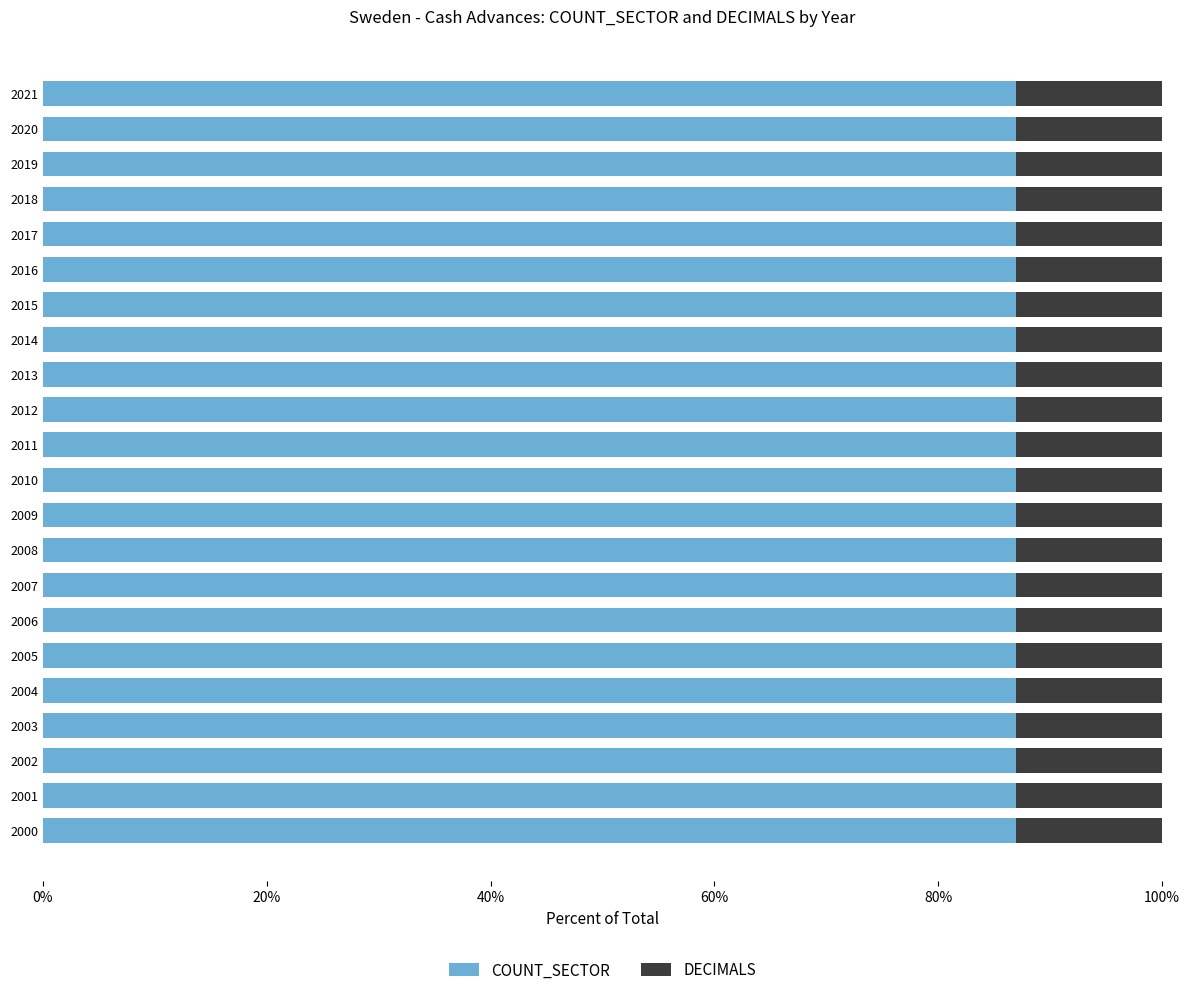

What is the sum of the COUNT_SECTOR values at 2019 and 2000?

173.9